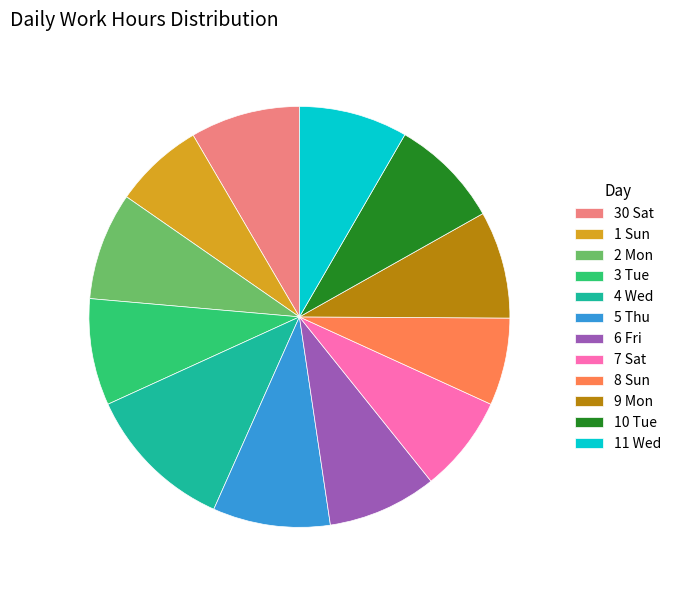

Does 2 Mon represent more than half of the total?

No